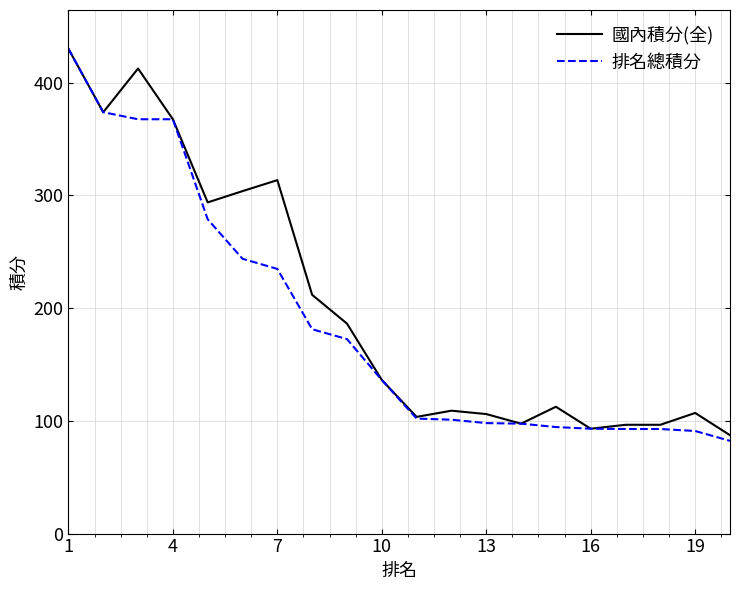

What is the average value of the 排名總積分 series?

186.5